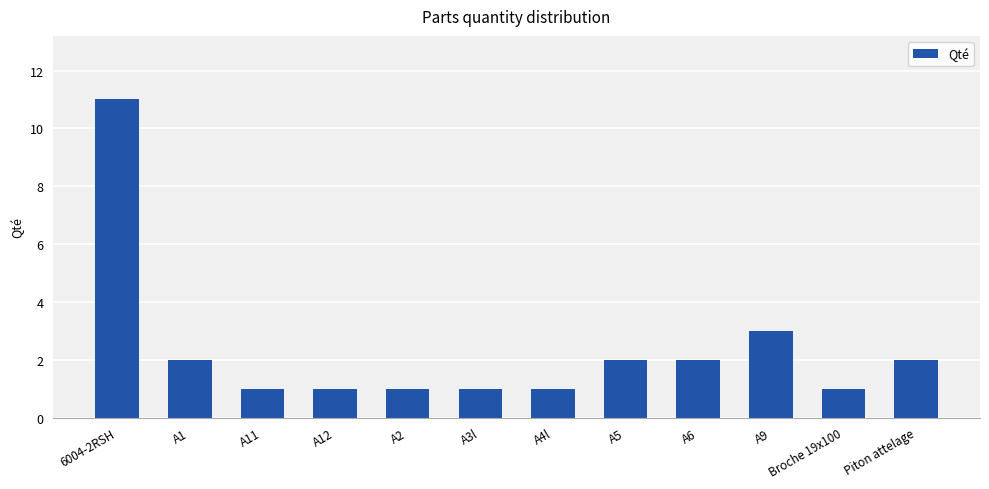

The chart shows a value of 2 at A9. True or false?

False